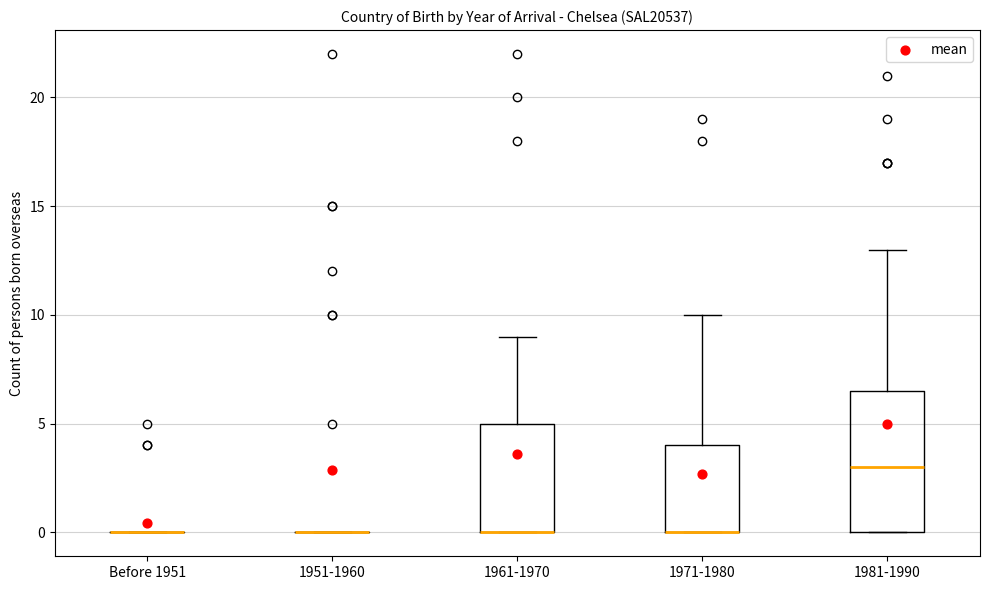

Reading left to right, read every box against the y-axis: the position of its median line, the range the box covers, and the ends of its whiskers. The values are not printed on the chart, so give them approximately, as read against the axis.

Before 1951: box collapsed to a line at 0.0, whiskers 0.0 to 0.0
1951-1960: box collapsed to a line at 0.0, whiskers 0.0 to 0.0
1961-1970: median 0.0 (drawn on the box's lower edge), box 0.0 to 5.0, whiskers 0.0 to 9.0
1971-1980: median 0.0 (drawn on the box's lower edge), box 0.0 to 4.0, whiskers 0.0 to 10.0
1981-1990: median 3.0, box 0.0 to 6.5, whiskers 0.0 to 13.0